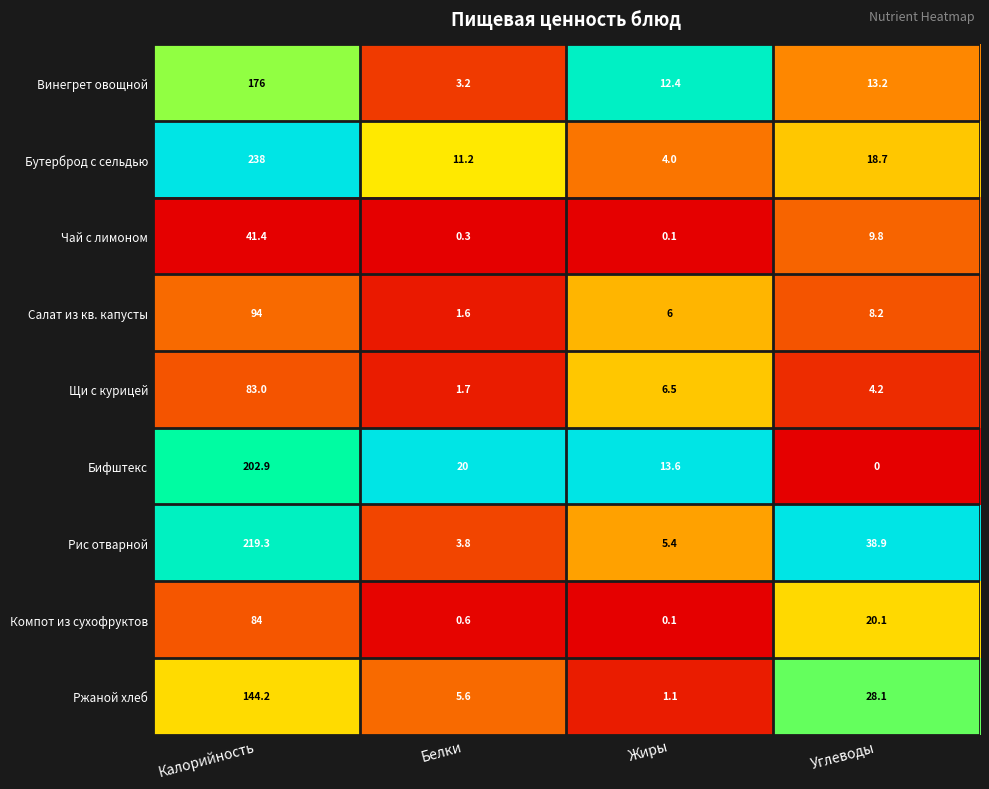

What is the sum of all Рис отварной values?

267.4